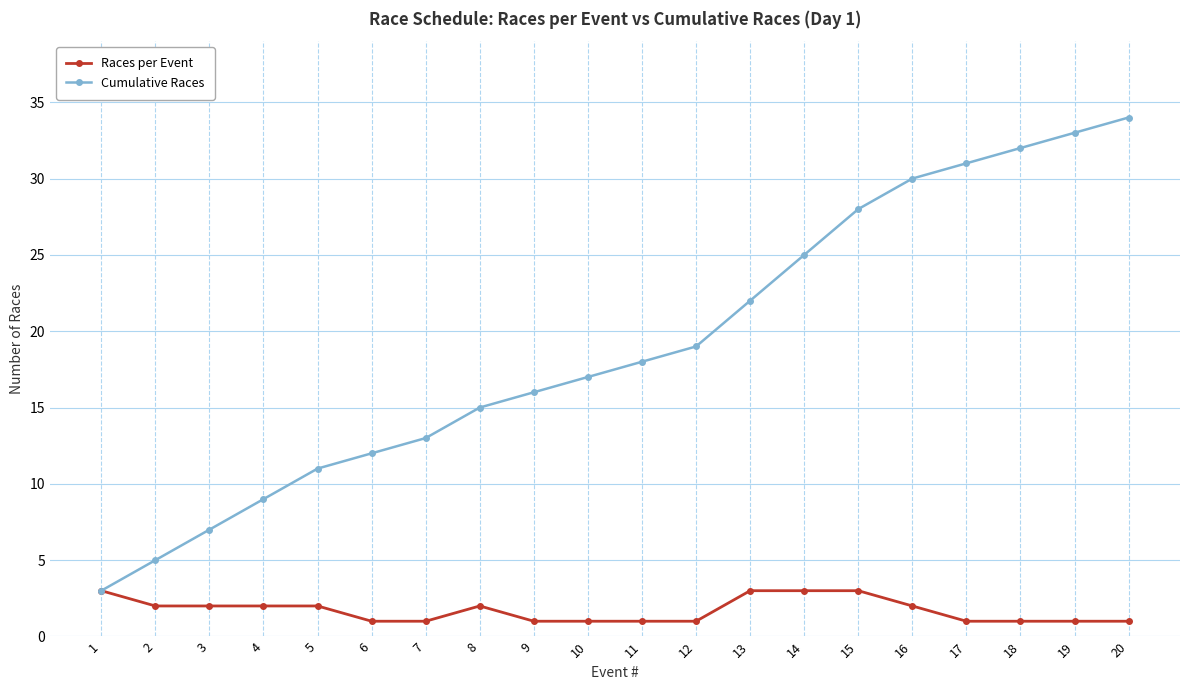

At 12, list the series in order from largest to smallest.

Cumulative Races, Races per Event